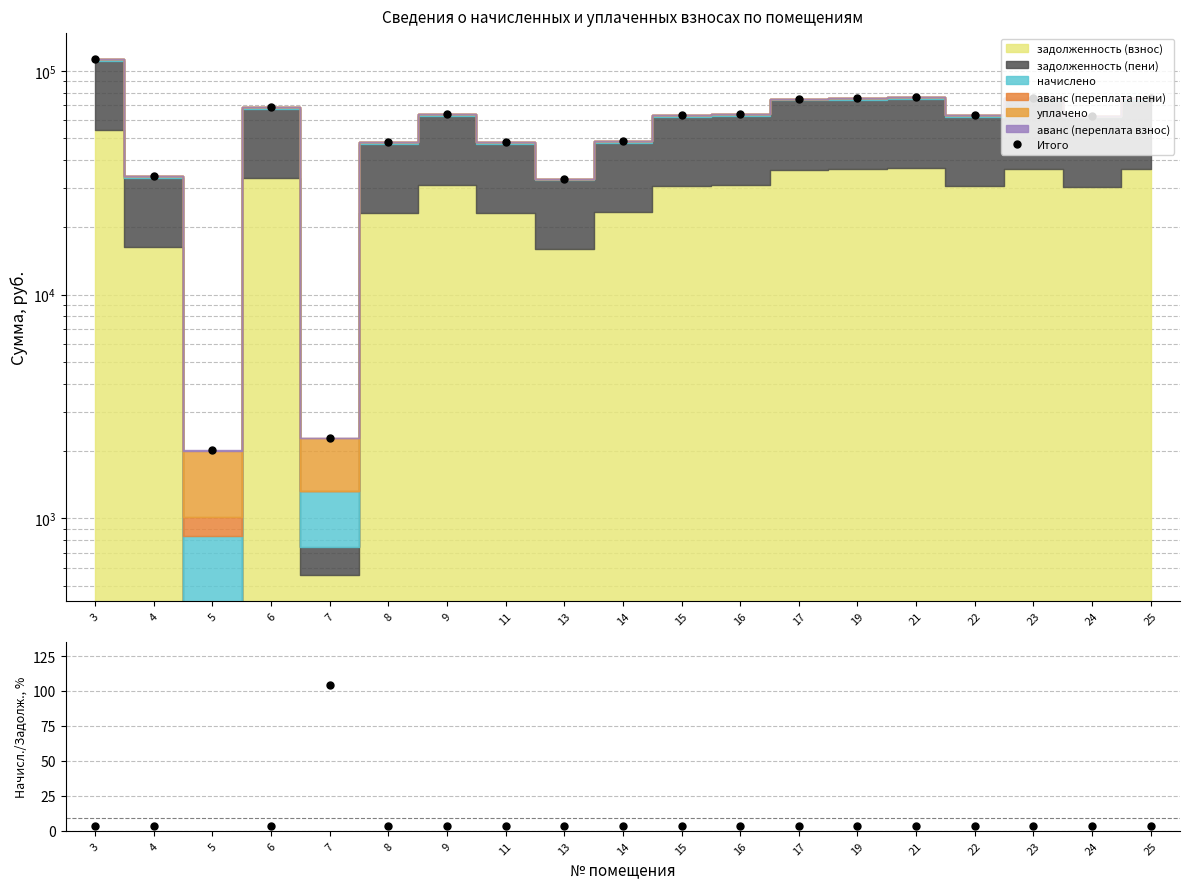

True or false: начислено / задолженность, % and Итого intersect in this chart.

False